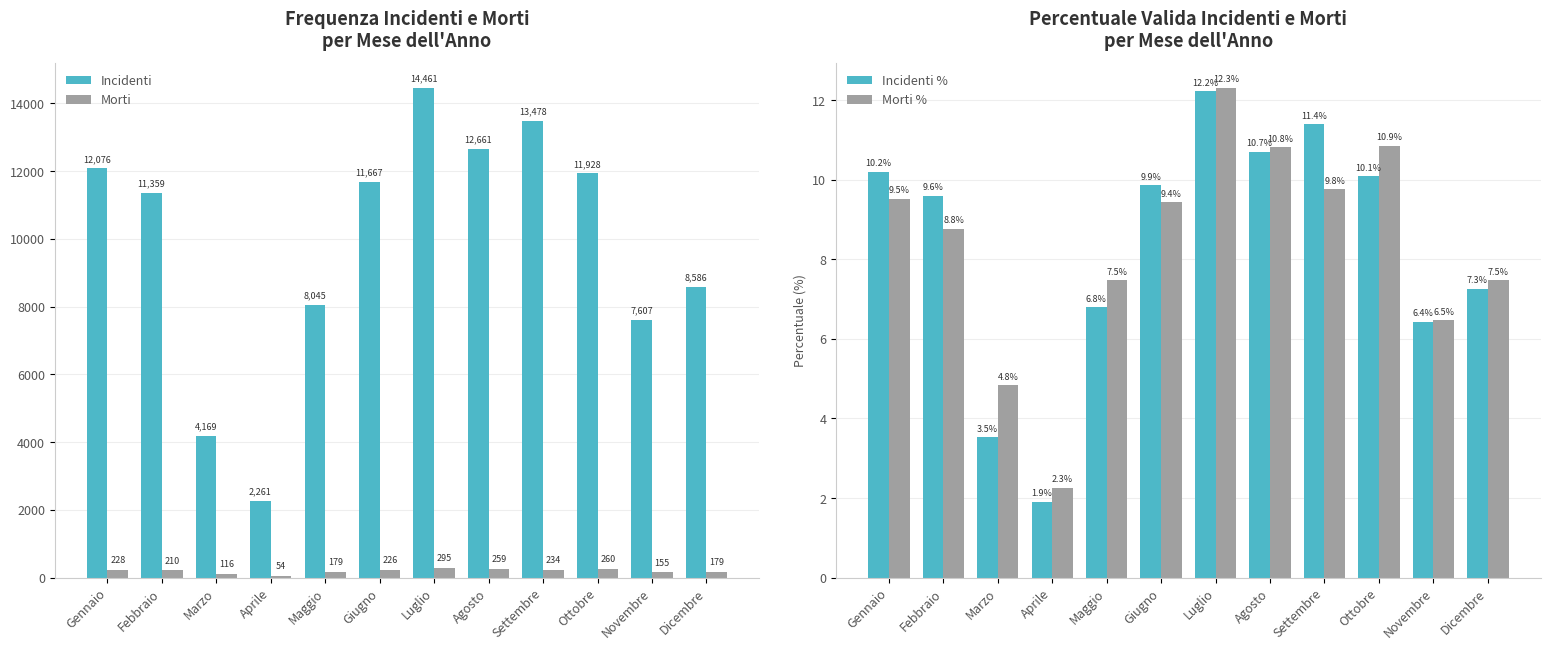

What is the total value across all series at Marzo?

4293.4